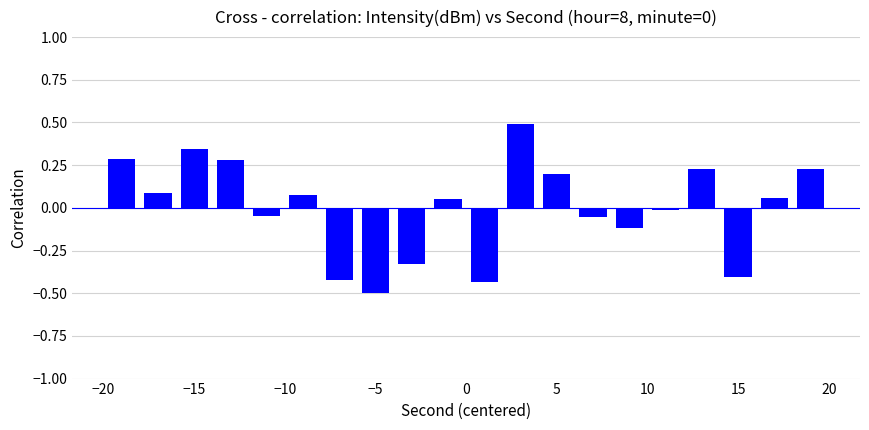

What is the difference between the maximum and minimum values?

1.0